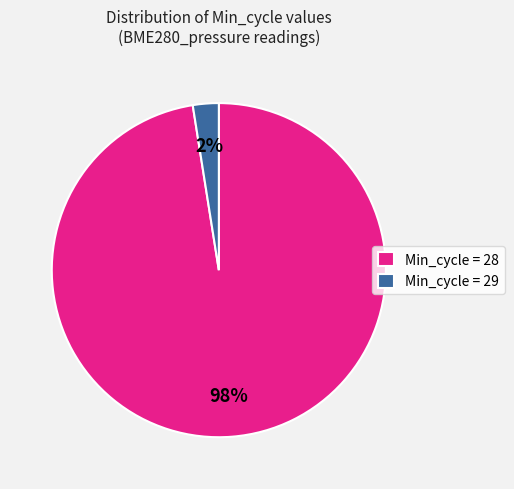

Between Min_cycle = 29 and Min_cycle = 28, which is larger?

Min_cycle = 28